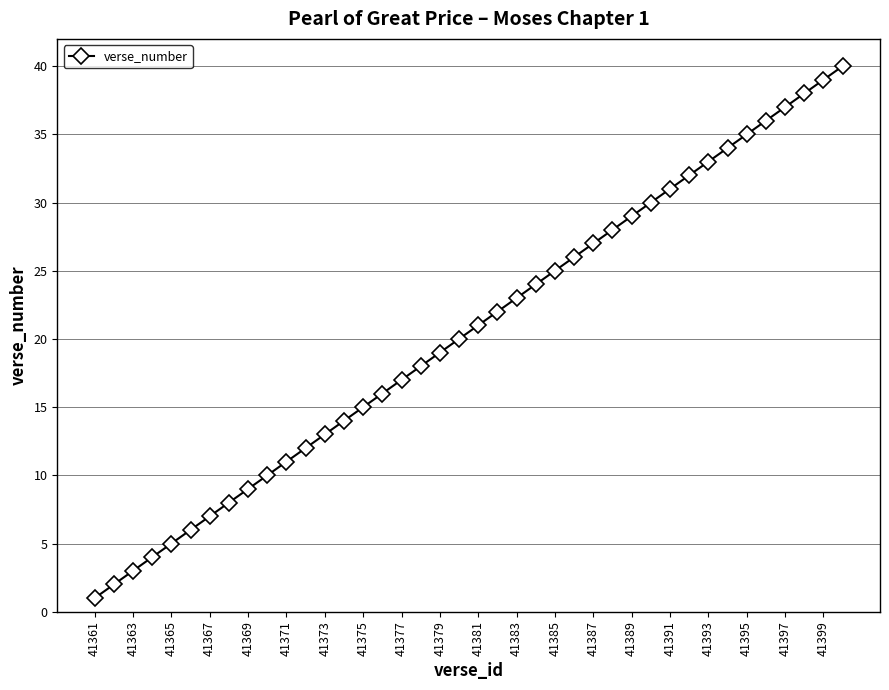

True or false: the data has more than 0 interior local peaks.

False